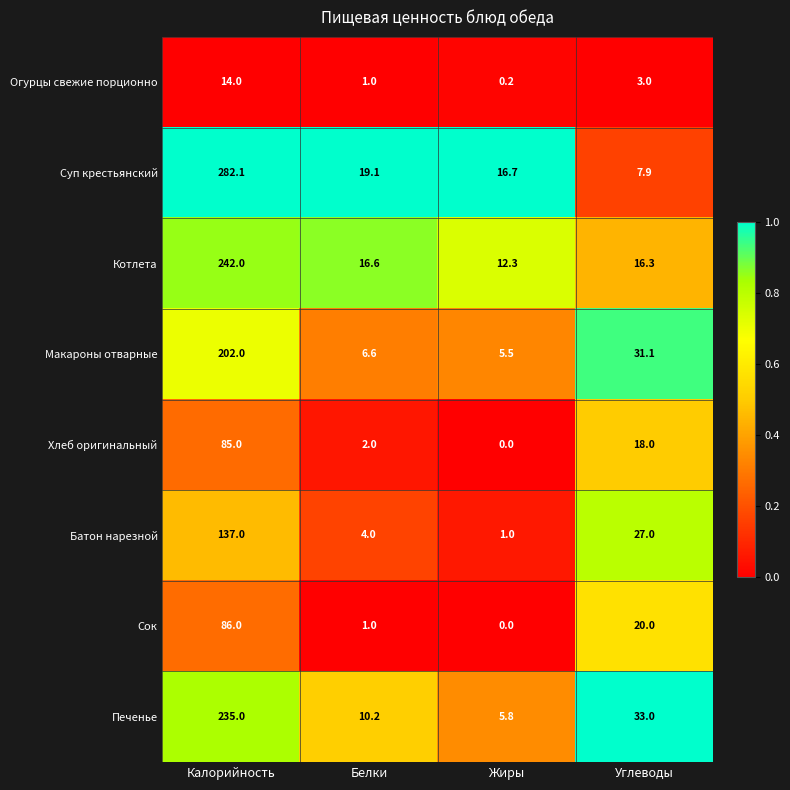

Between Калорийность and Углеводы, which series saw the biggest shift?

Суп крестьянский